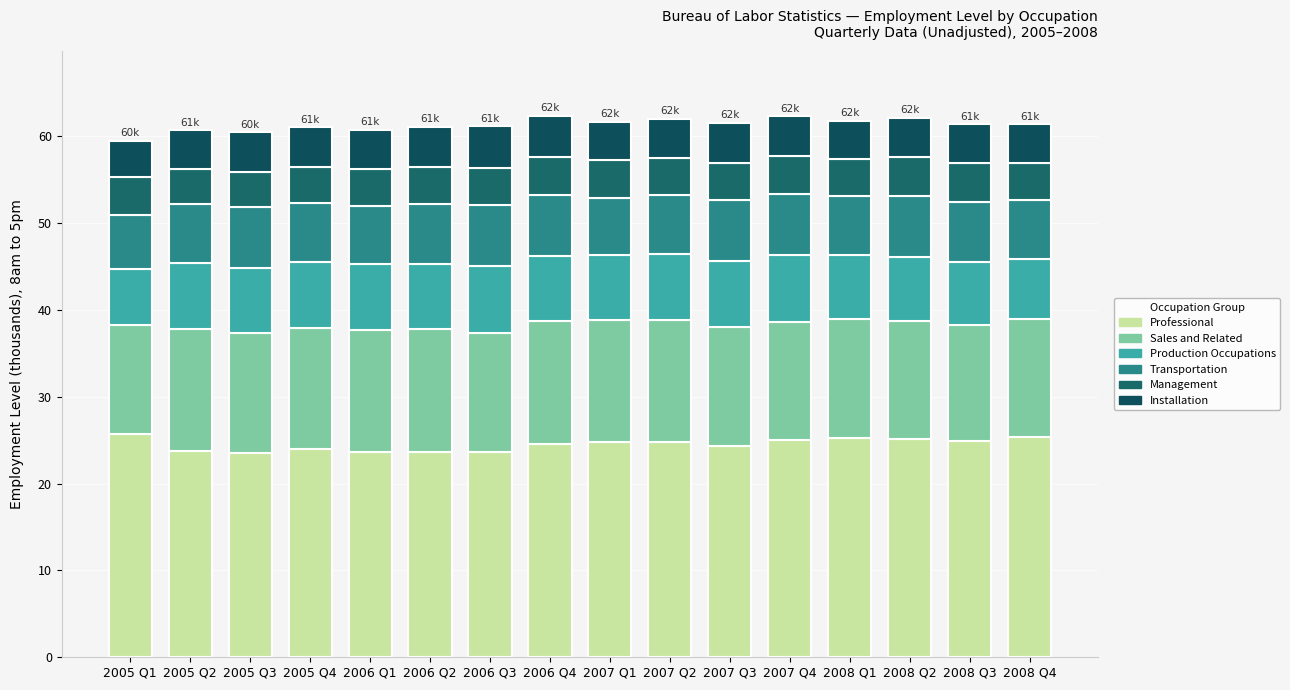

Does the chart contain any negative values?

No